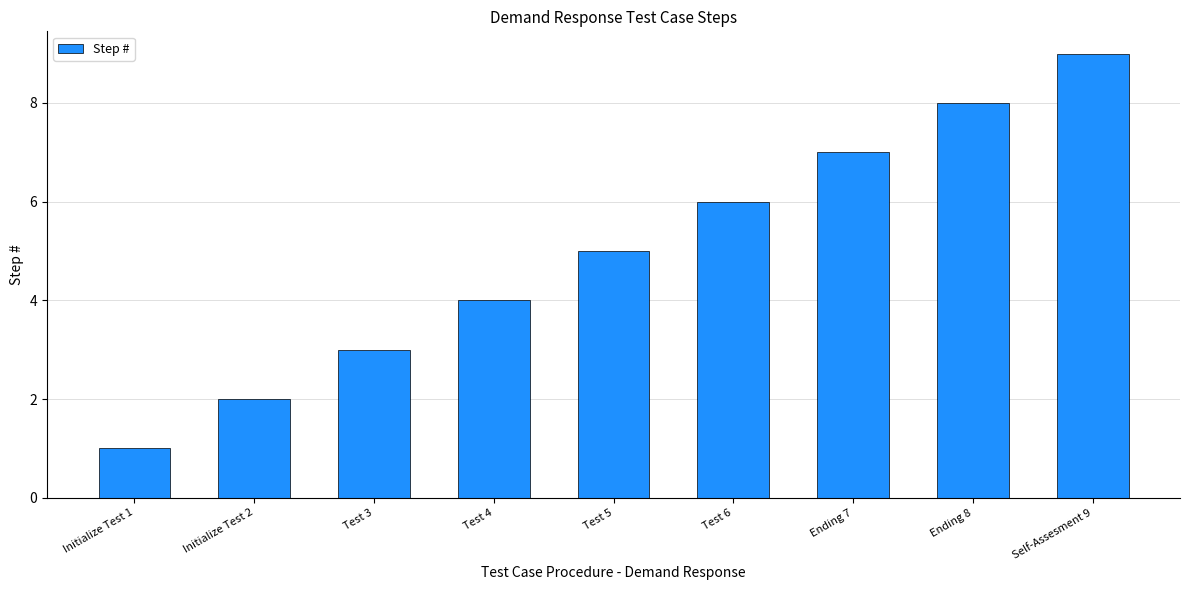

Which has a higher value, Test 3 or Test 5?

Test 5